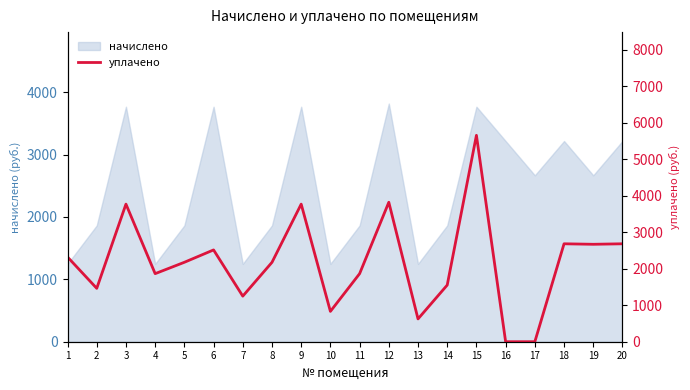

What is the lowest value of the начислено series?

1248.0